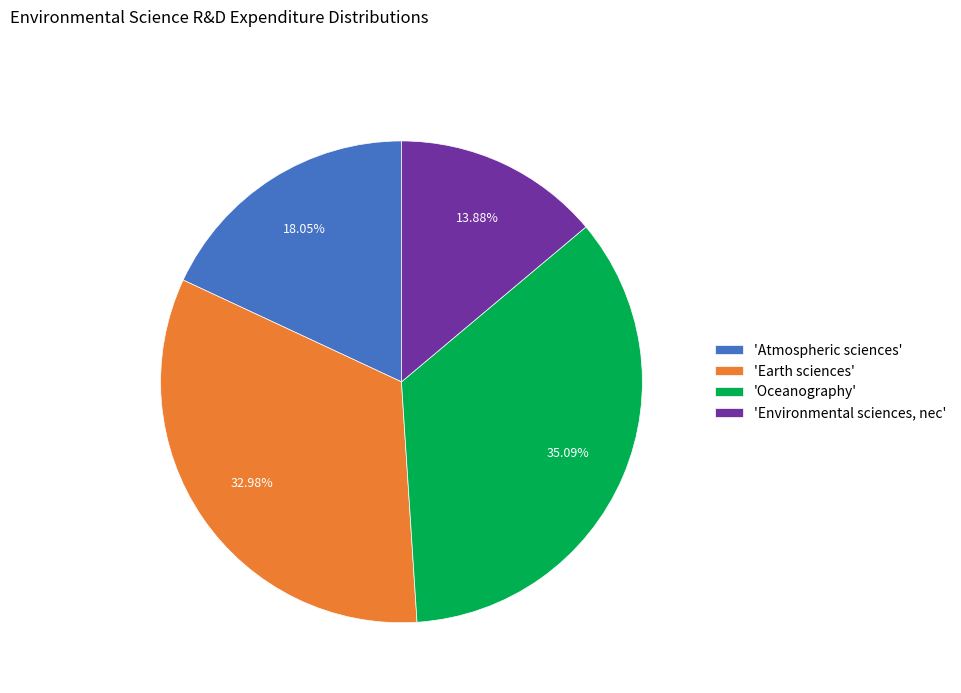

To the nearest percent, what is the average slice percentage?

25%